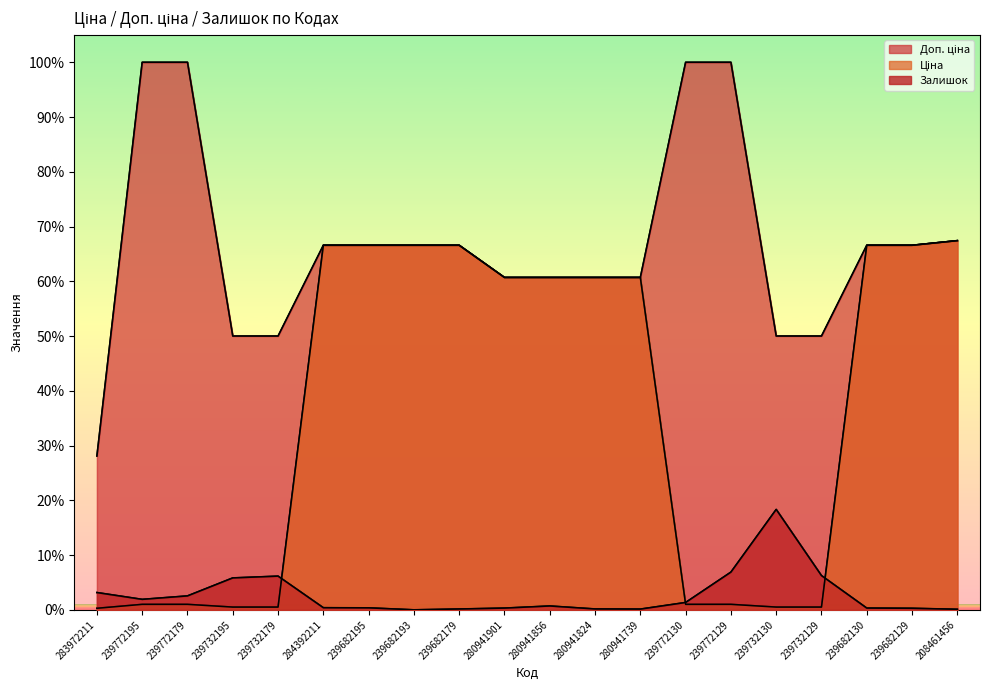

True or false: Доп. ціна has more than 2 interior local peaks.

False